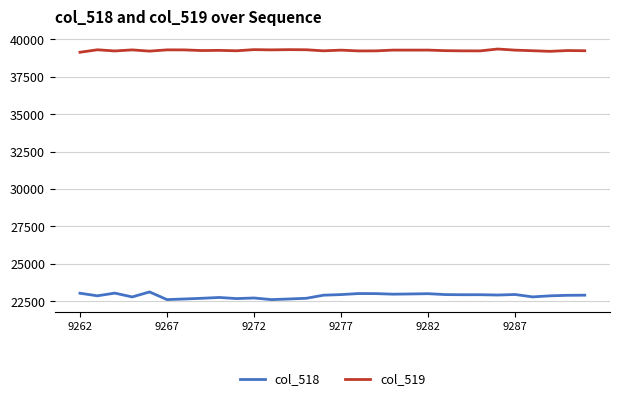

What is the maximum value shown in the chart?

39352